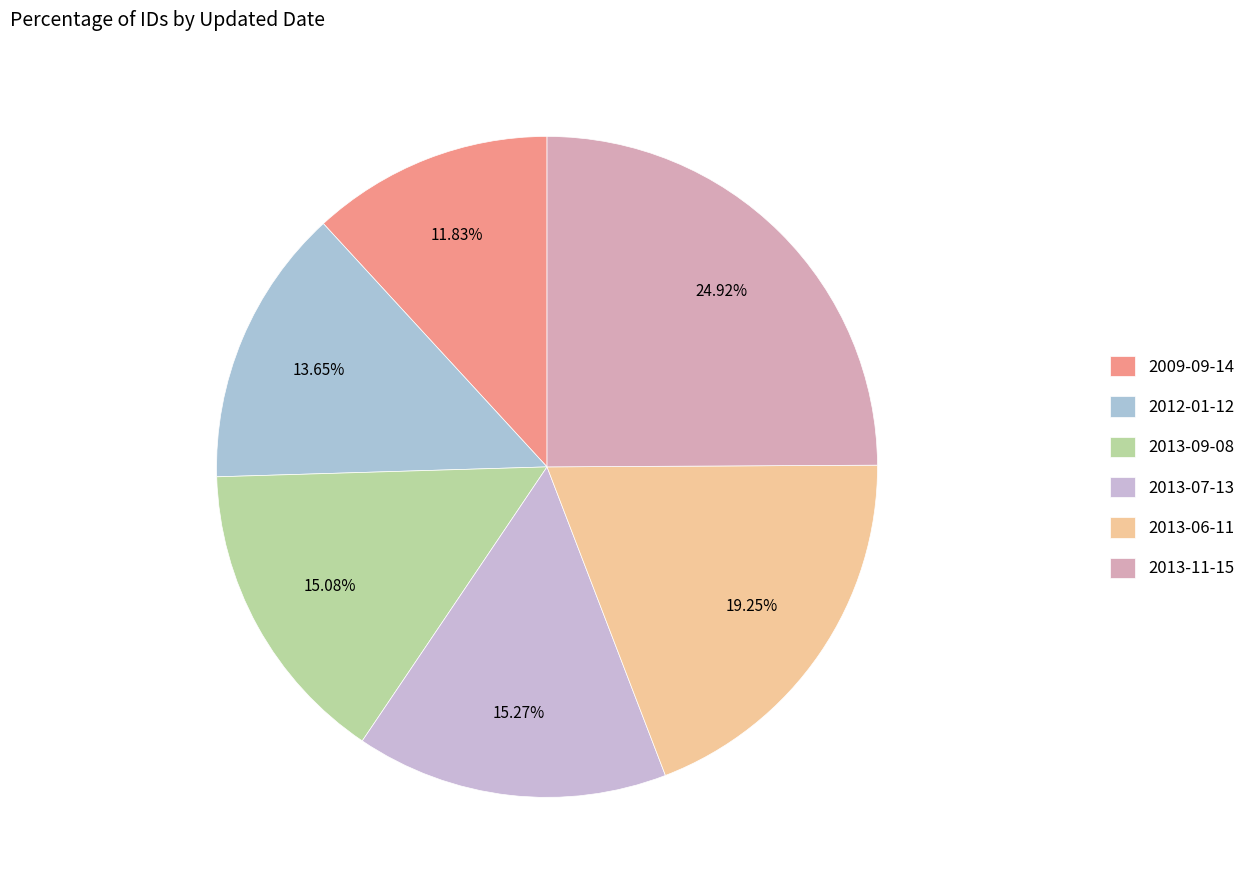

Is 2013-09-08 the majority of the pie?

No